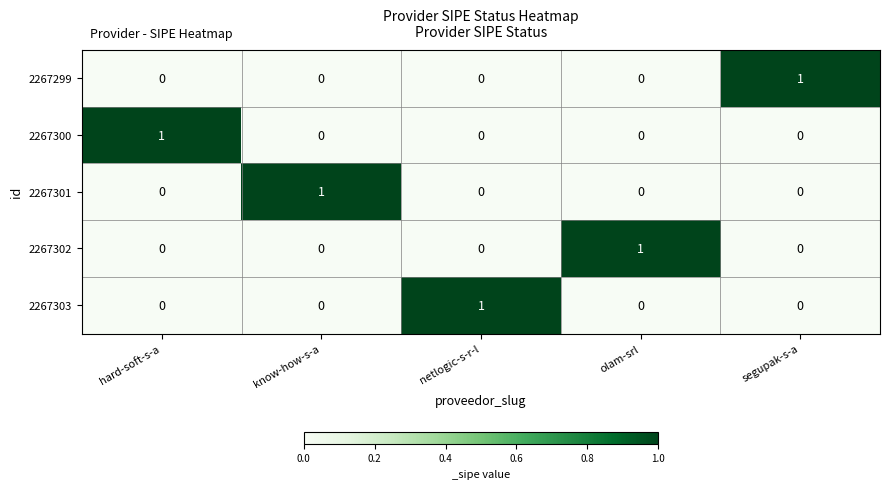

Which category has the highest value in the 2267302 series?

olam-srl